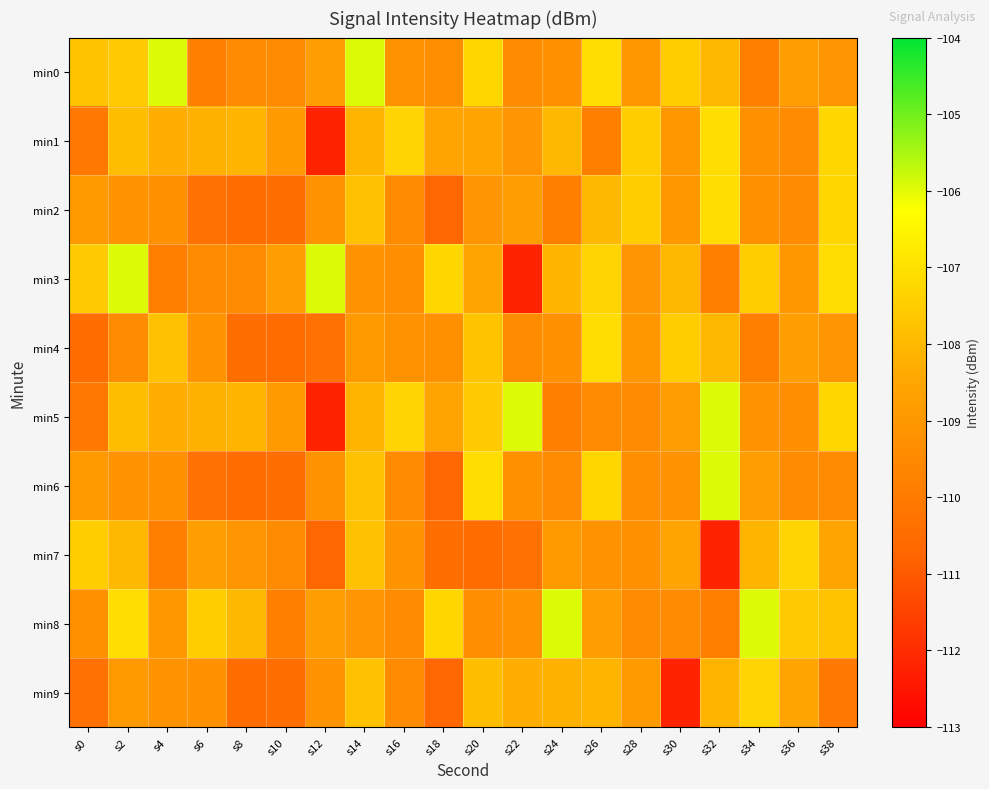

List the series in order of their peak value, lowest first.

min7, min9, min1, min2, min4, min0, min3, min5, min6, min8